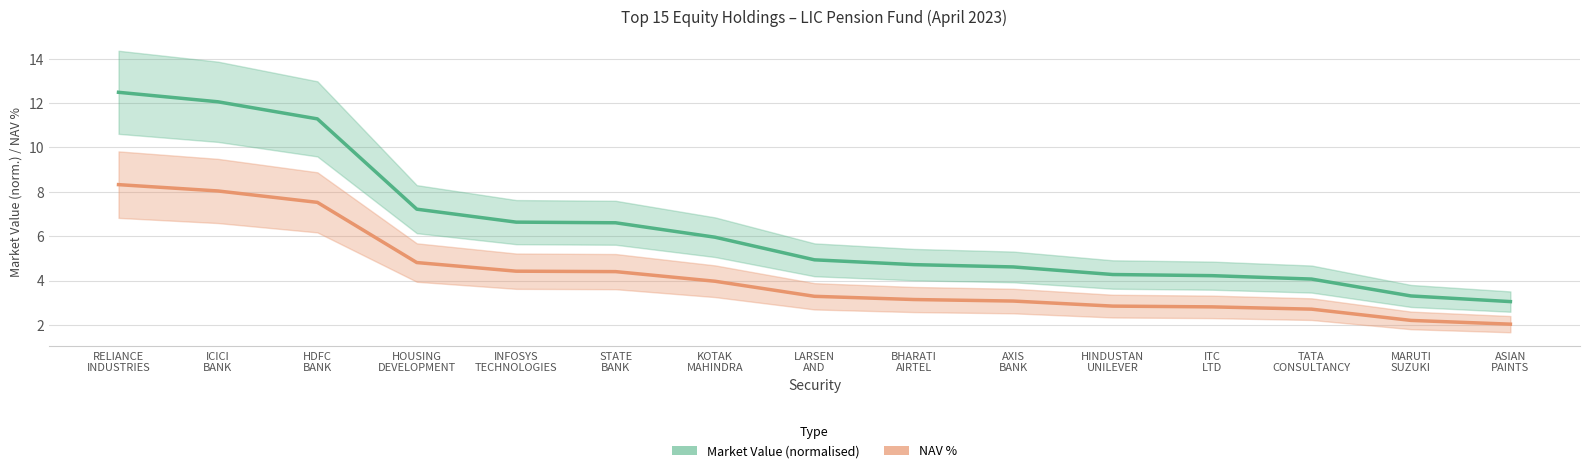

True or false: NAV % and Market Value (normalised) cross at least once.

False